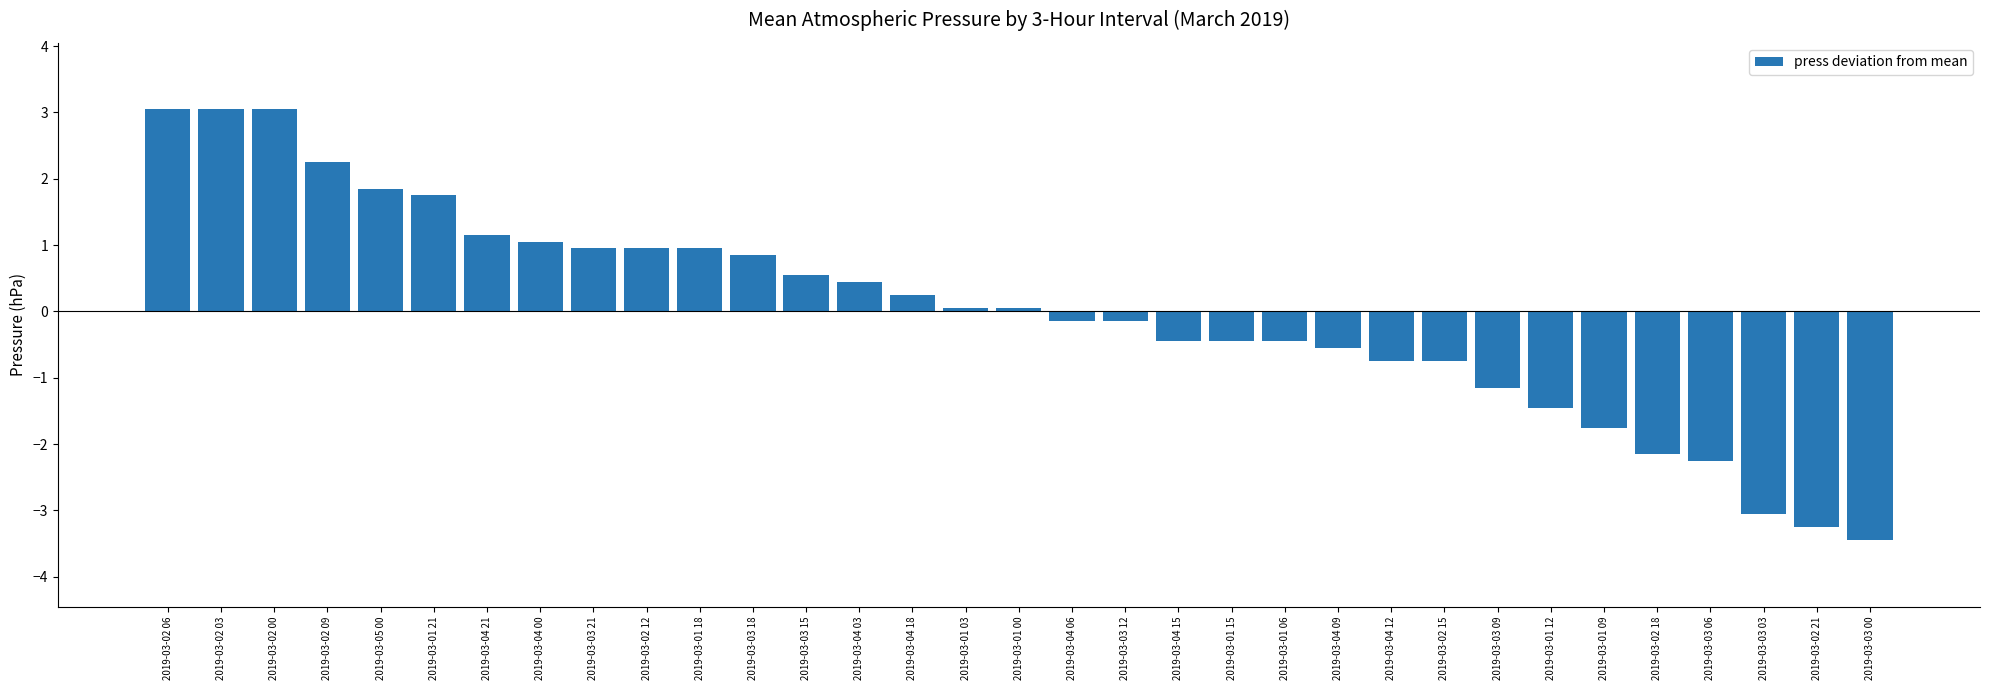

What is the label of the 17th bar from the left?

2019-03-01 00